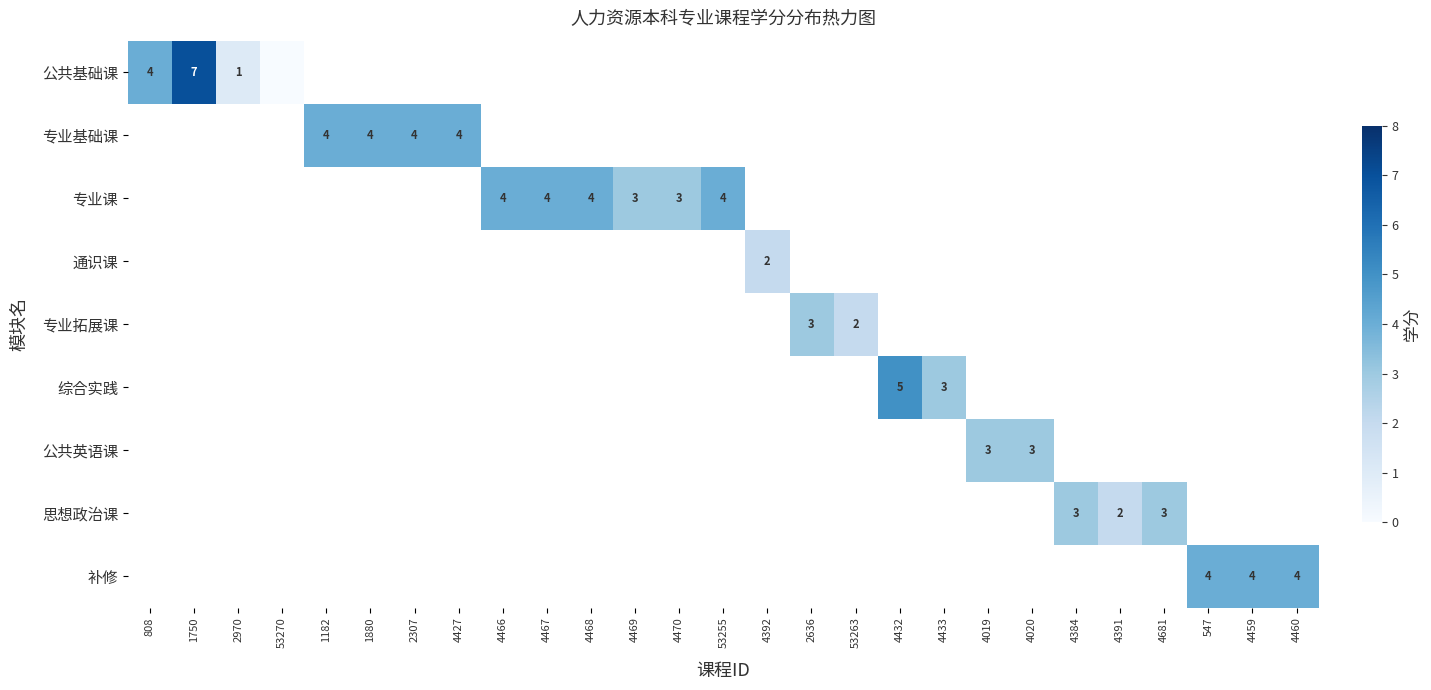

How many values in the 专业课 series are below 4?

2